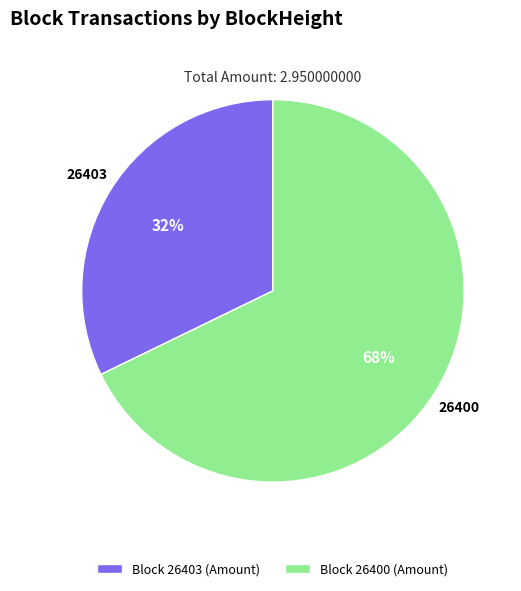

The Block 26403 (Amount) slice represents 22% of the pie. True or false?

False